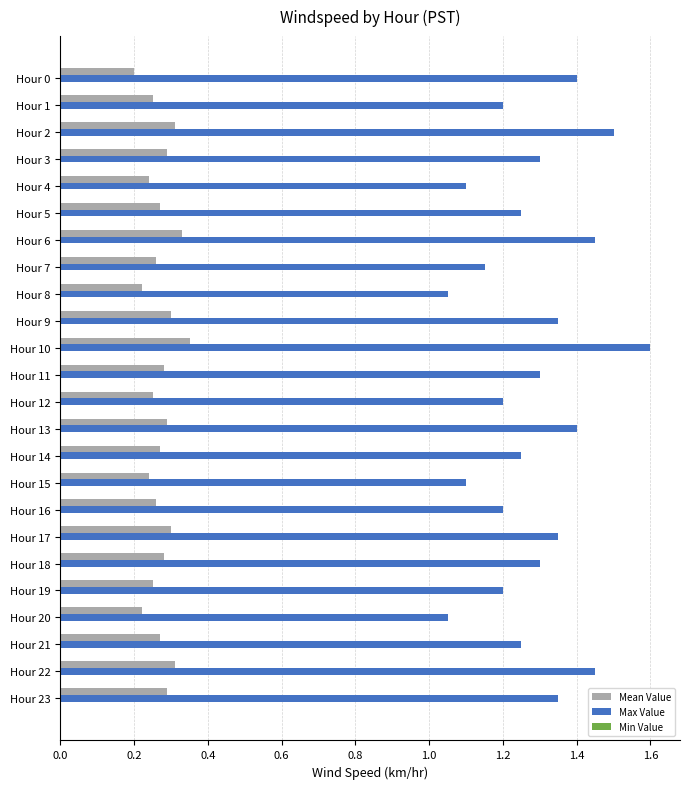

Is the value of Max Value at Hour 7 greater than the value of Mean Value at Hour 17?

Yes